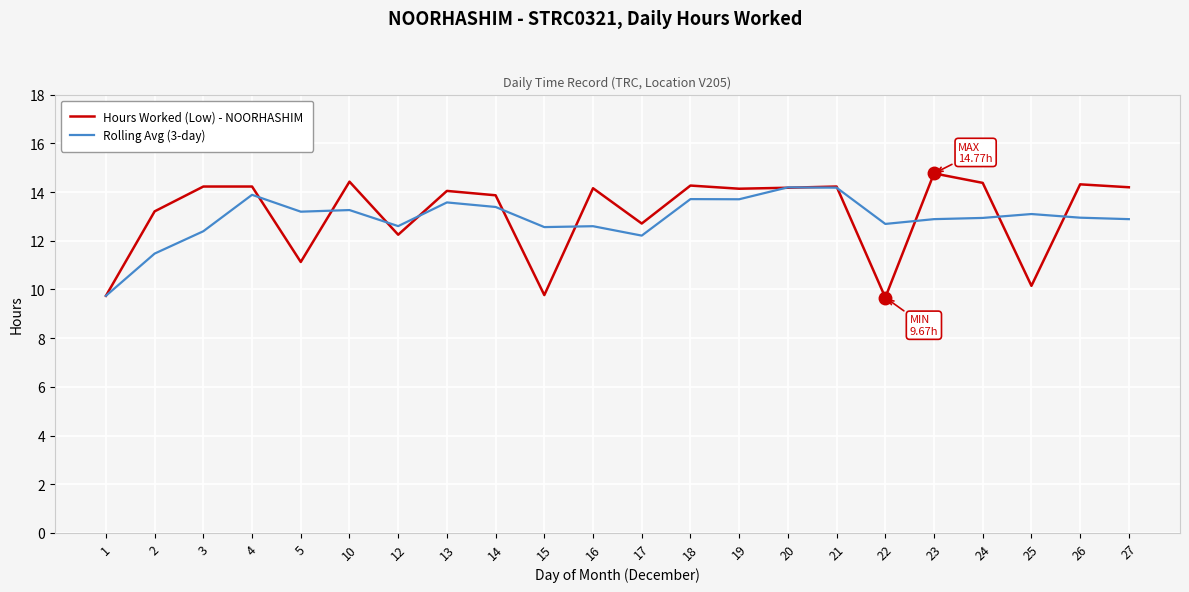

Is the value of Hours Worked (Low) - NOORHASHIM at 15 greater than the value of Rolling Avg (3-day) at 24?

No